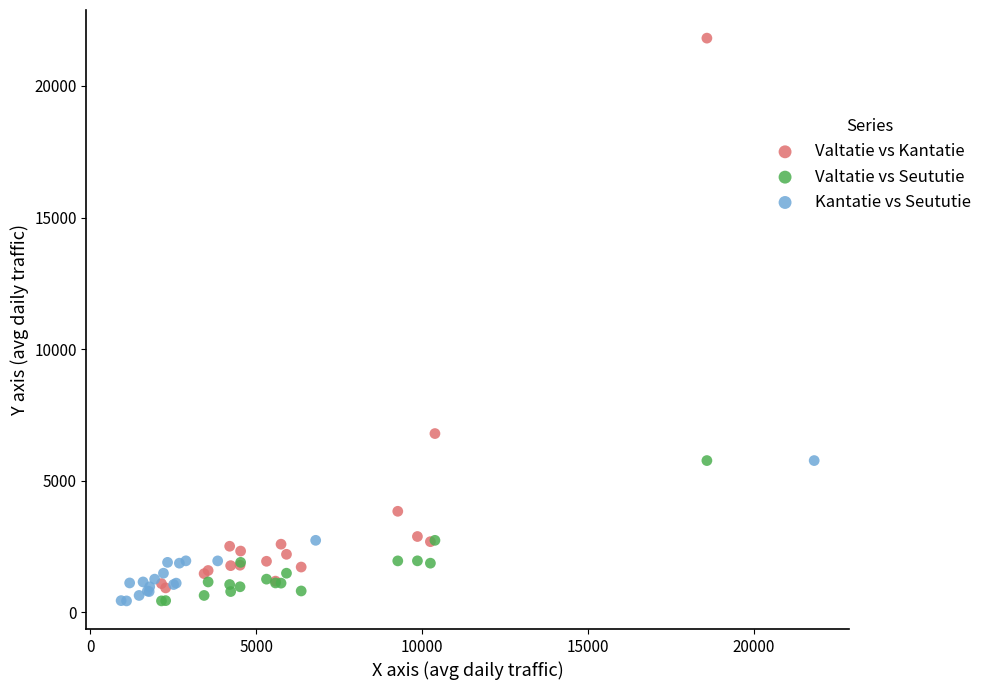

Which series has the largest Y range (max minus min)?

Valtatie vs Kantatie